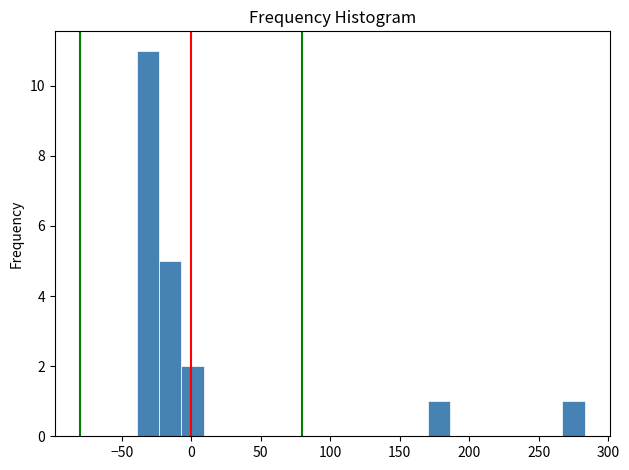

Read against the x-axis, roughly where is the centre of the tallest bar?

-30